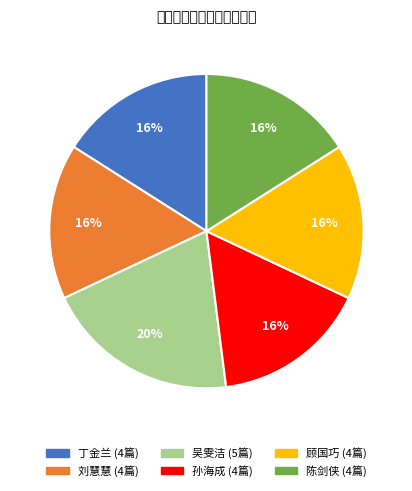

Count the number of slices in the pie.

6